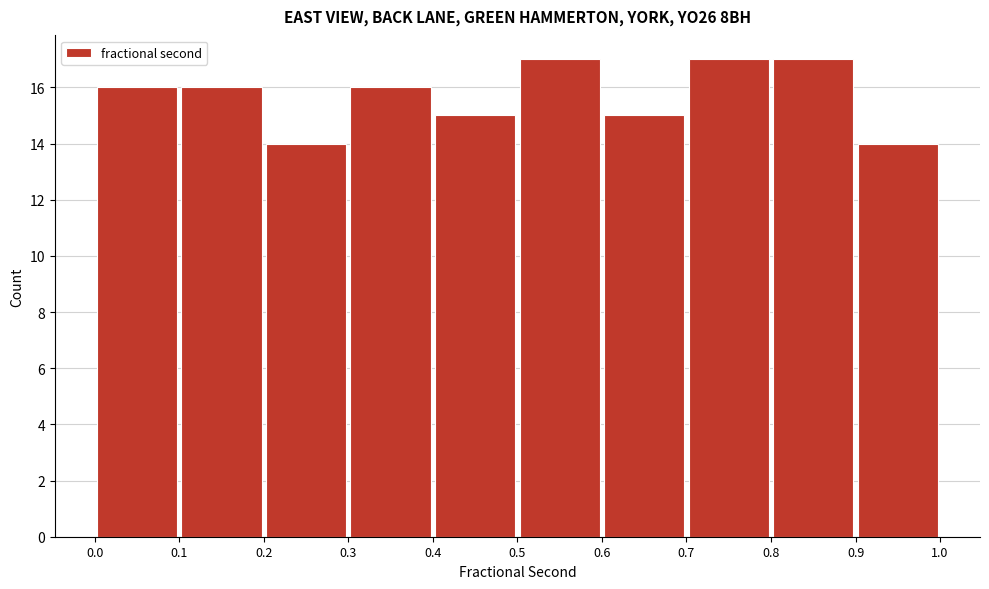

Reading left to right, list every bar in this chart as the range it spans on the x-axis followed by its height. The values are not printed on the chart, so give them approximately, as read against the axis.

0.0 to 0.1: 16
0.1 to 0.2: 16
0.2 to 0.3: 14
0.3 to 0.4: 16
0.4 to 0.5: 15
0.5 to 0.6: 17
0.6 to 0.7: 15
0.7 to 0.8: 17
0.8 to 0.9: 17
0.9 to 1.0: 14